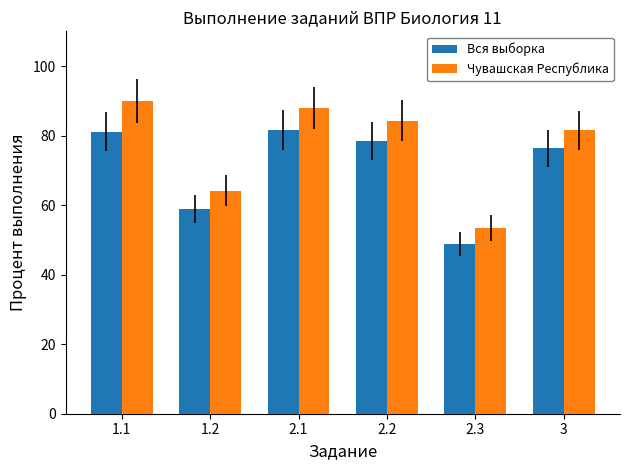

What position from the right is 3?

1